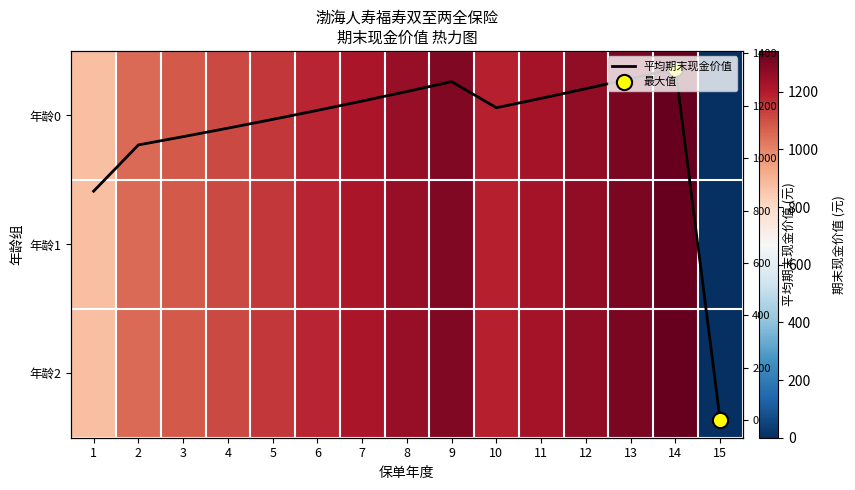

At 10, list the series in order from largest to smallest.

年龄0, 年龄1, 年龄2, 平均期末现金价值